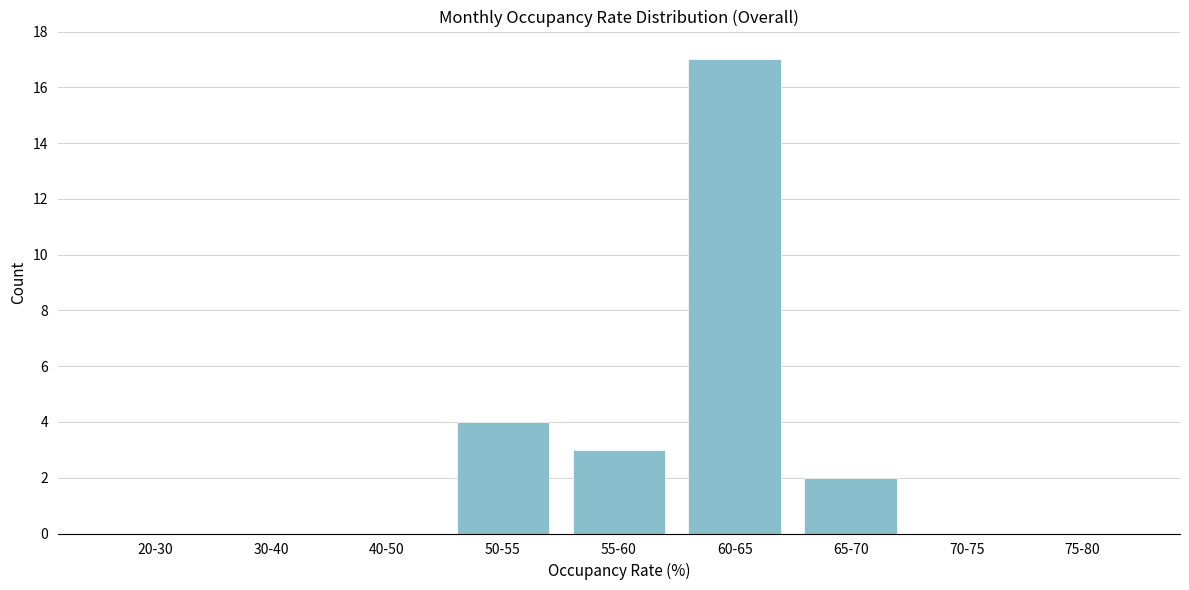

Reading left to right, transcribe all the data shown in this chart.

20-30=0	30-40=0	40-50=0	50-55=4	55-60=3	60-65=17	65-70=2	70-75=0	75-80=0